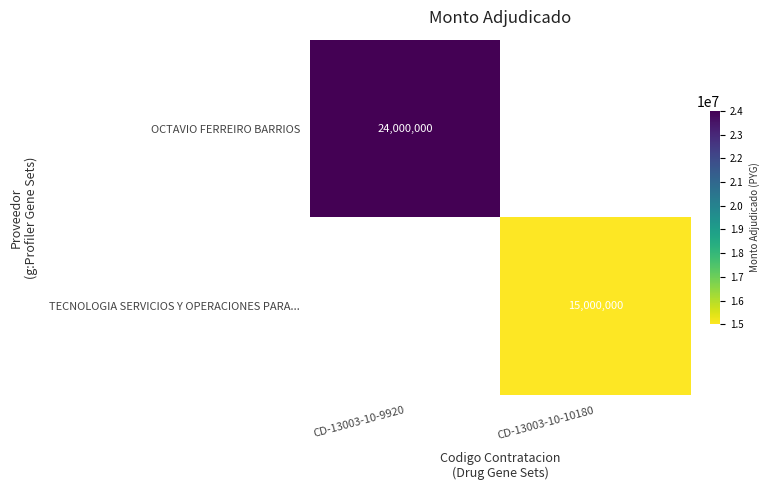

The OCTAVIO FERREIRO BARRIOS series shows 24000000 at CD-13003-10-9920. True or false?

True